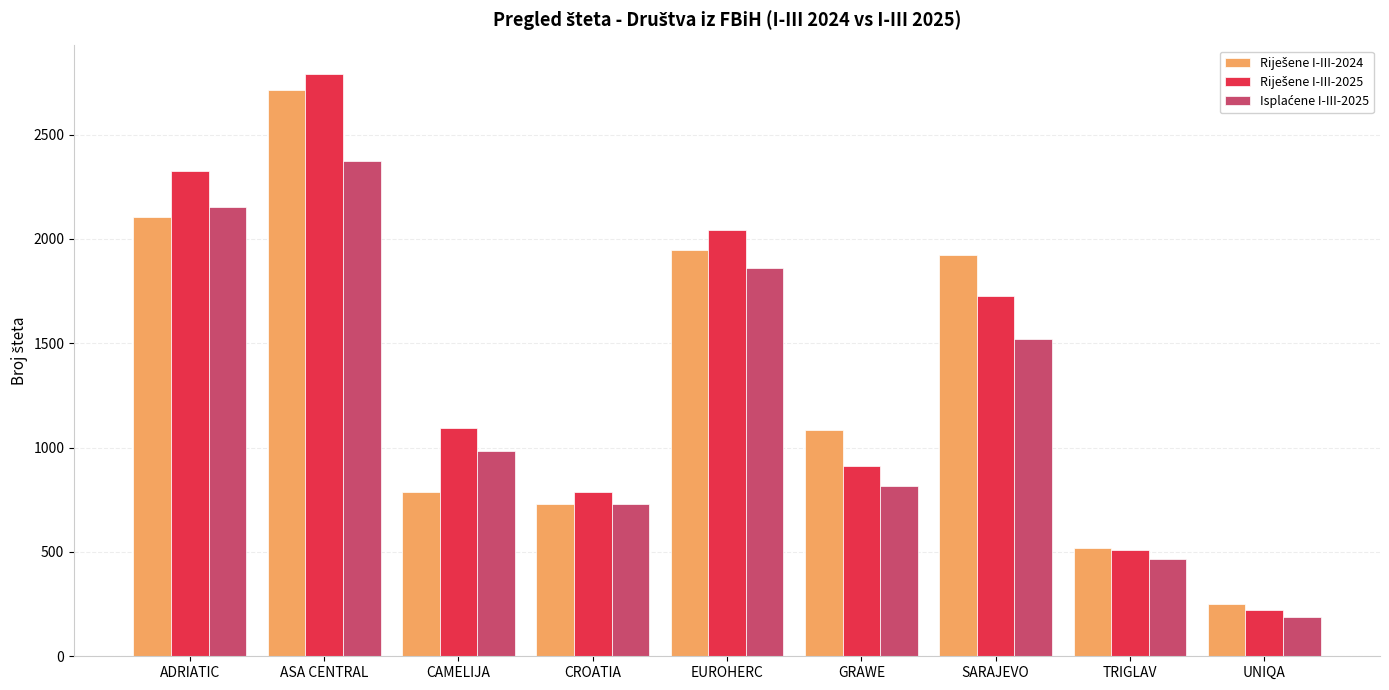

How many bars are there in total?

27